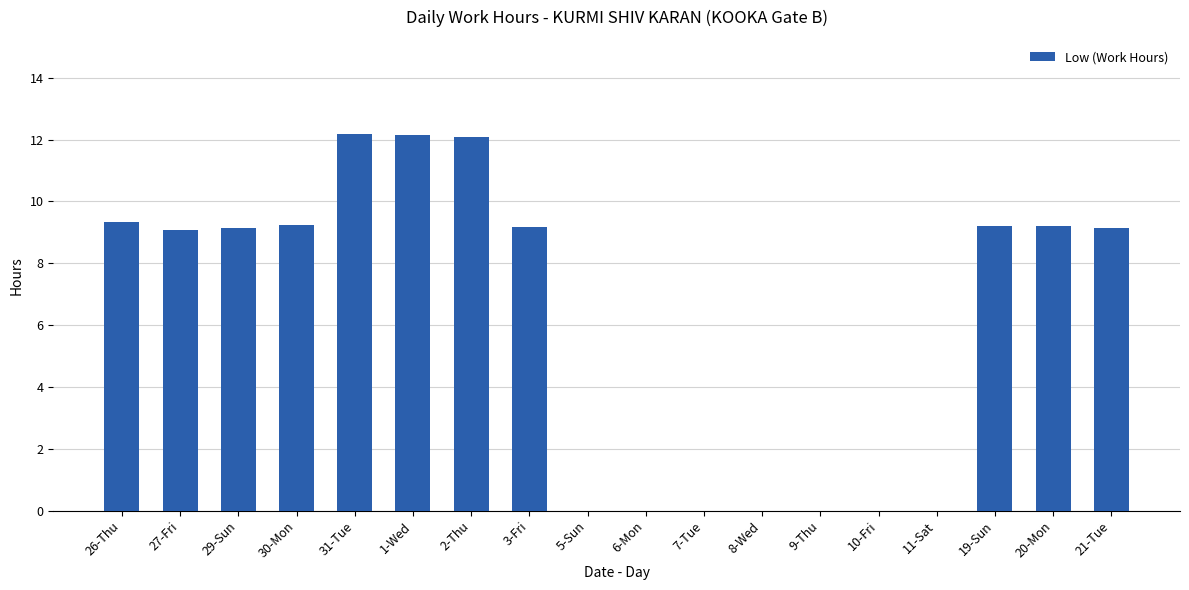

Between 2-Thu and 3-Fri, which is larger?

2-Thu